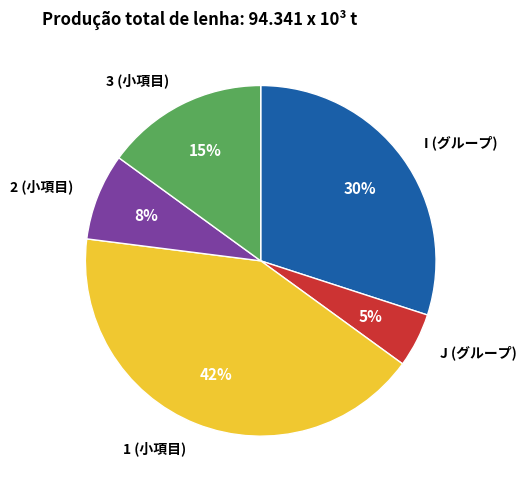

The I slice represents 30% of the pie. True or false?

True